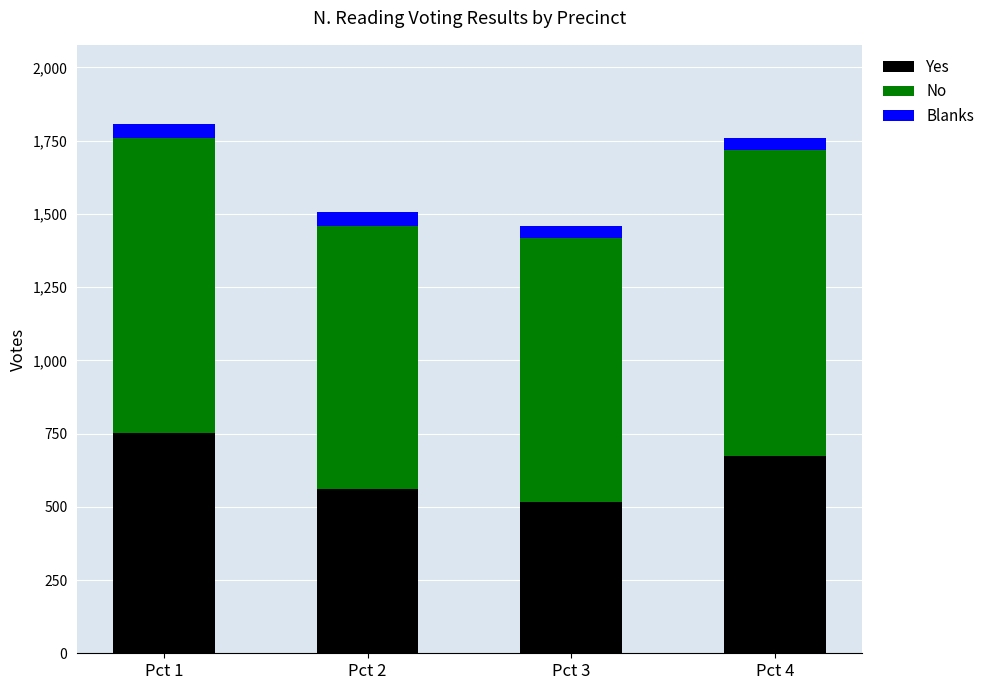

Reading left to right, what are the values for Yes?

Pct 1=753	Pct 2=561	Pct 3=518	Pct 4=672